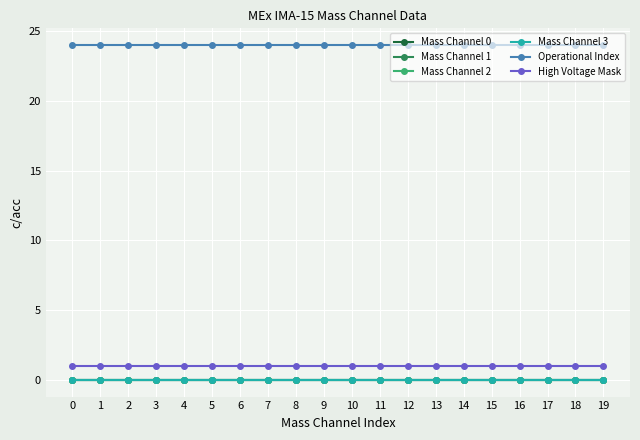

Is this an area chart (filled region under the line)?

No